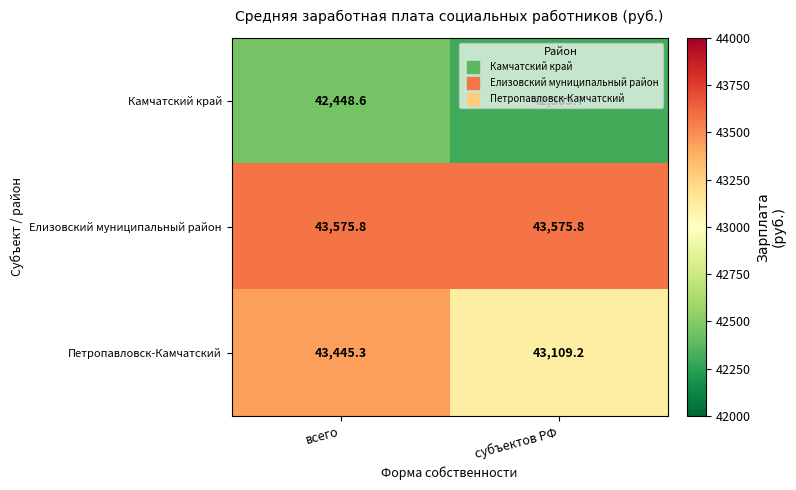

Read the Камчатский край value at всего.

42448.6